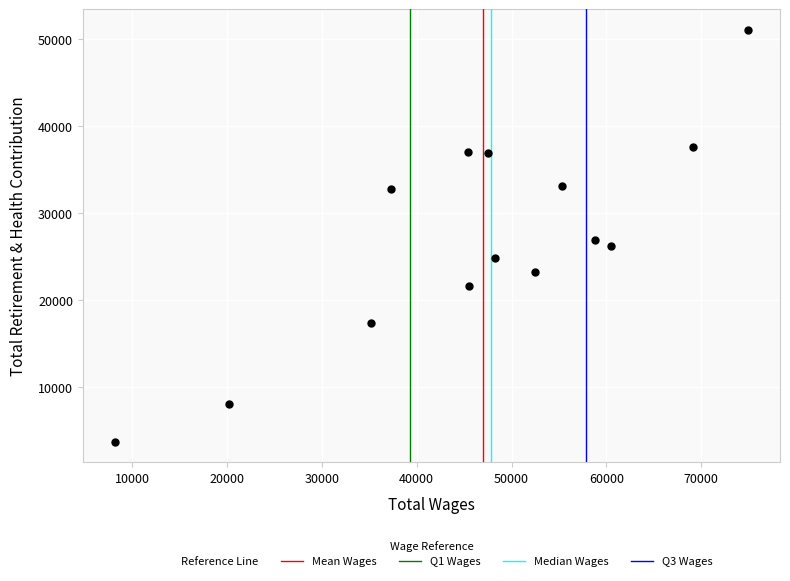

What is the range of X values (max minus min)?

66788